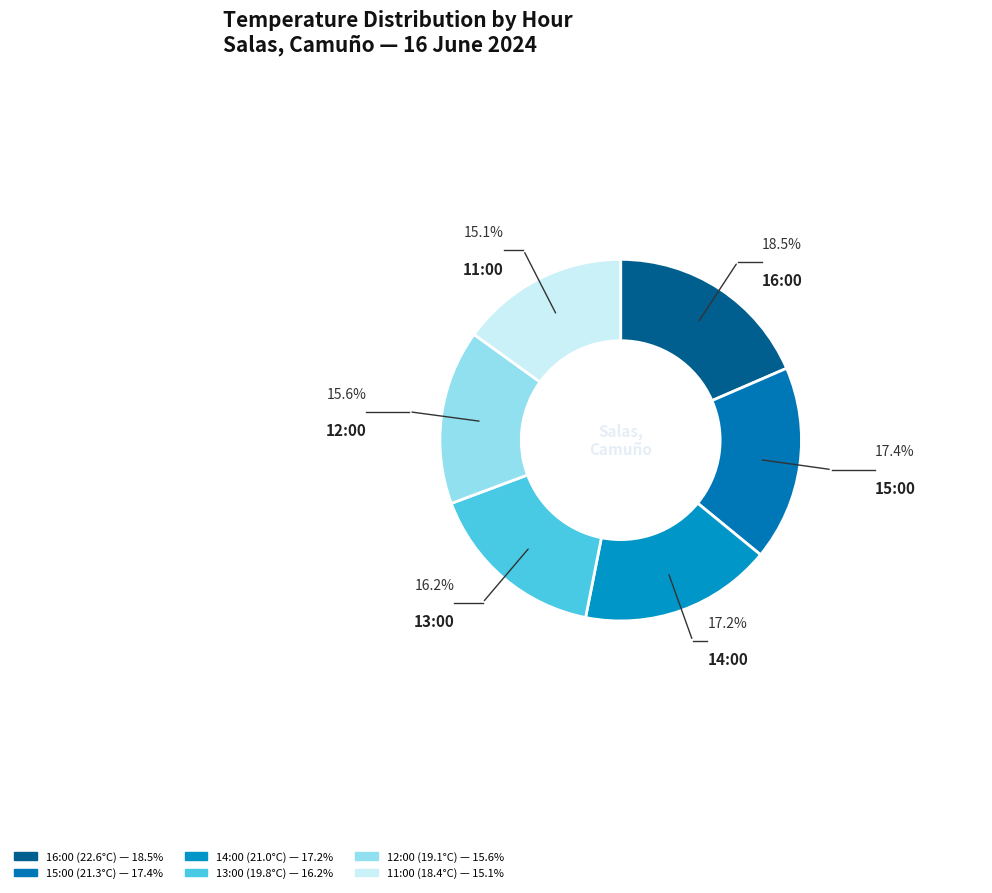

True or false: 14:00 (21.0°C) accounts for 17% of the total.

True